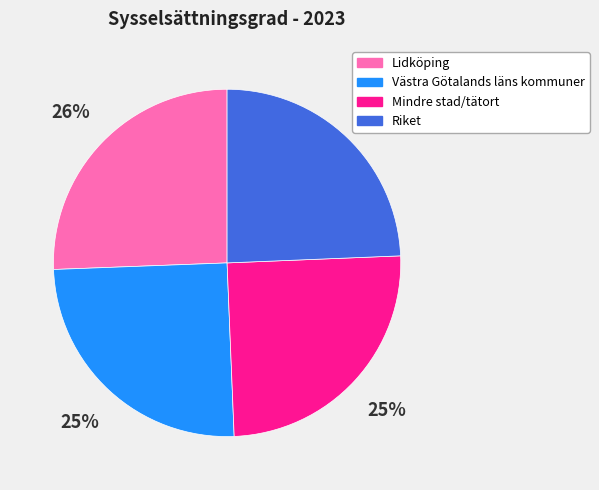

Count the number of slices in the pie.

4